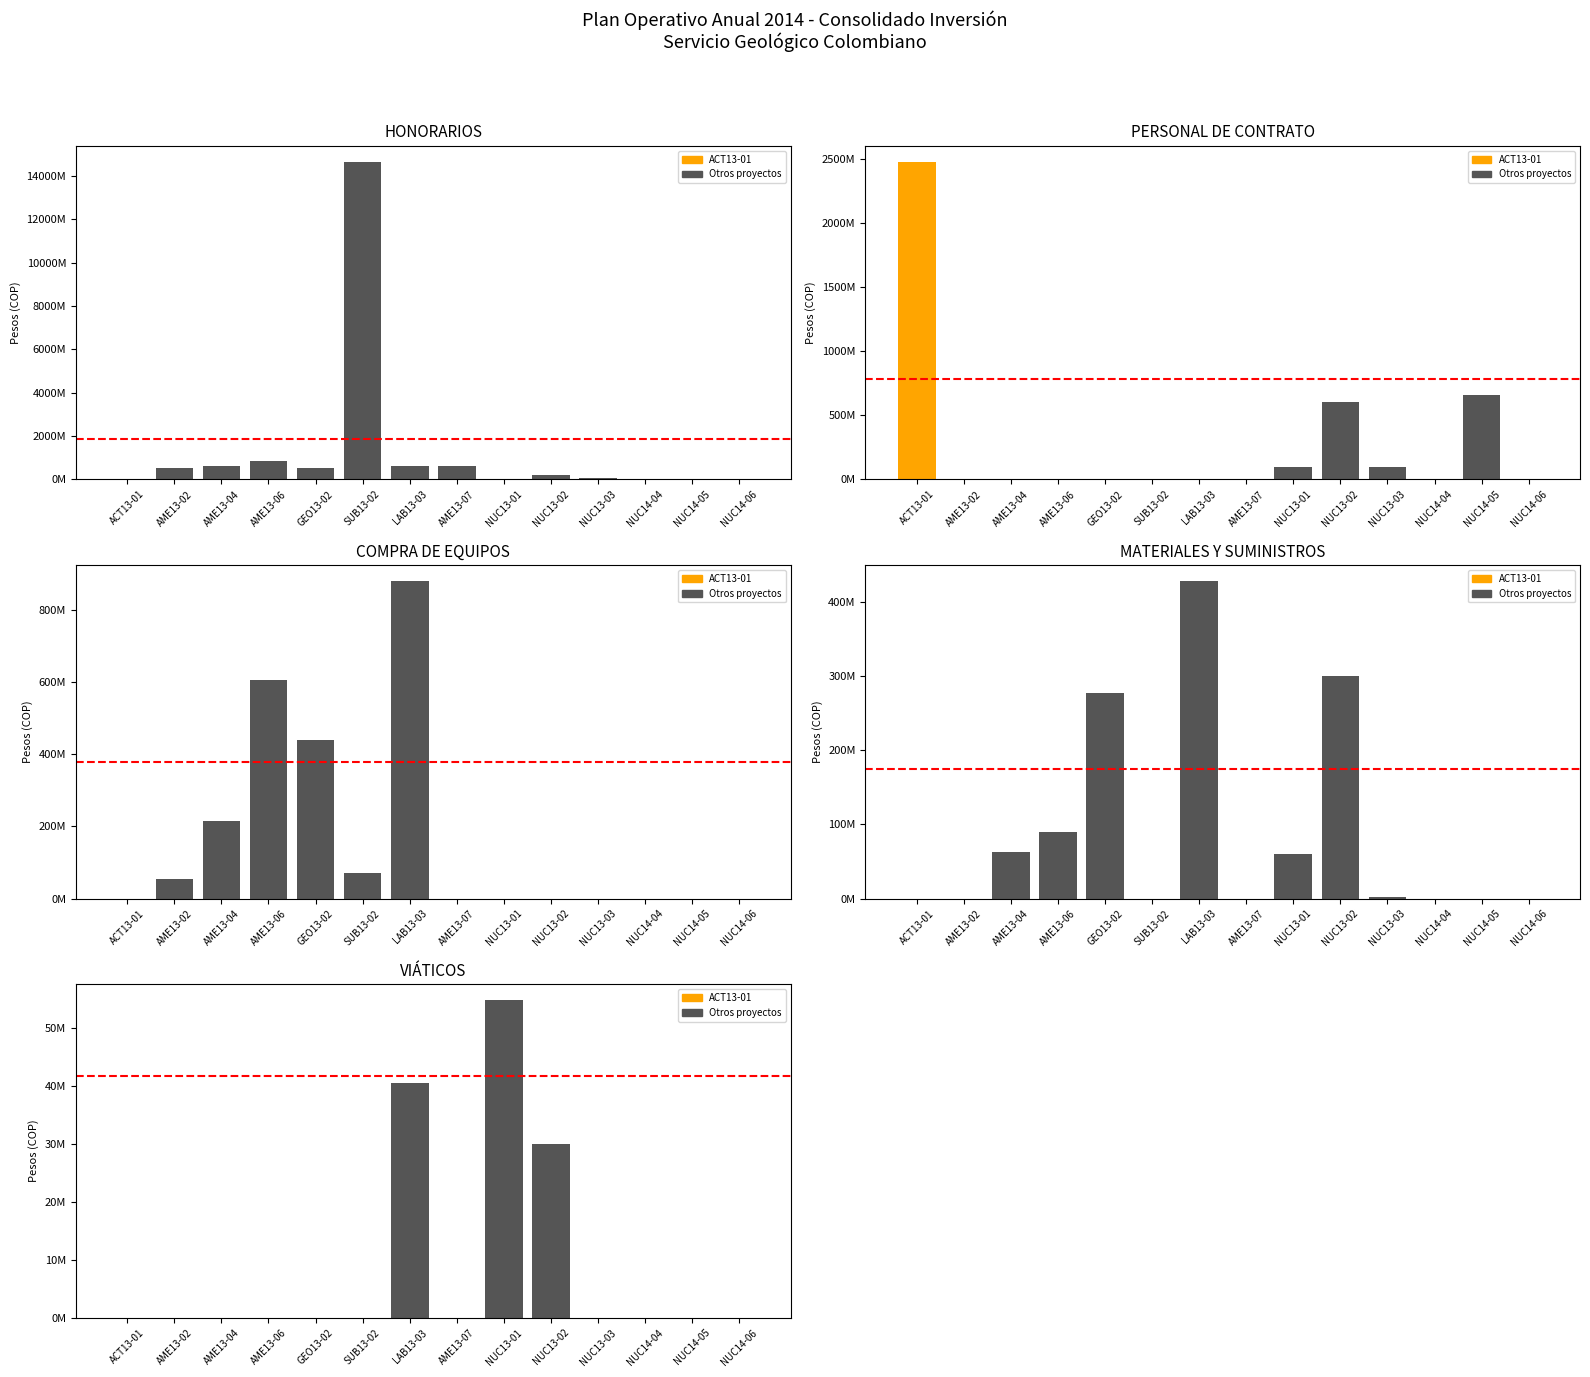

Where does the MATERIALES Y SUMINISTROS series first go above 2510000?

AME13-04